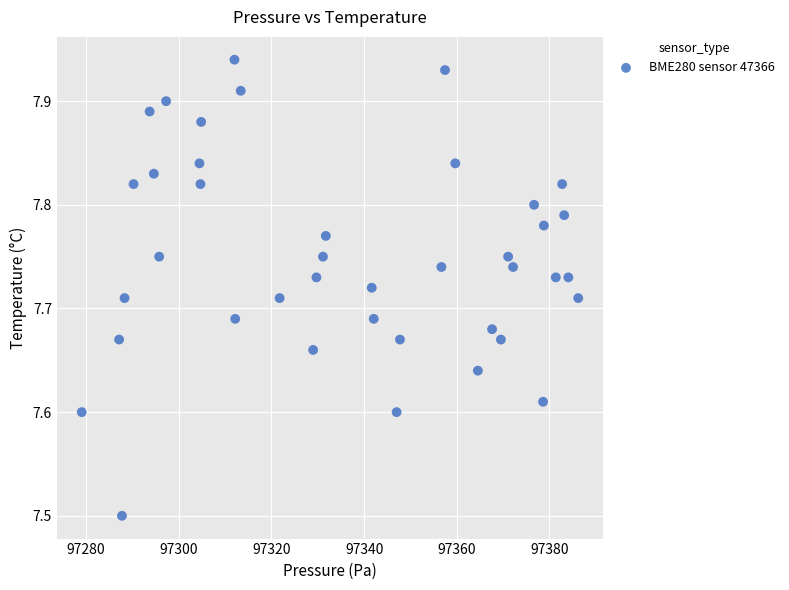

What is the range of Y values (max minus min)?

0.4